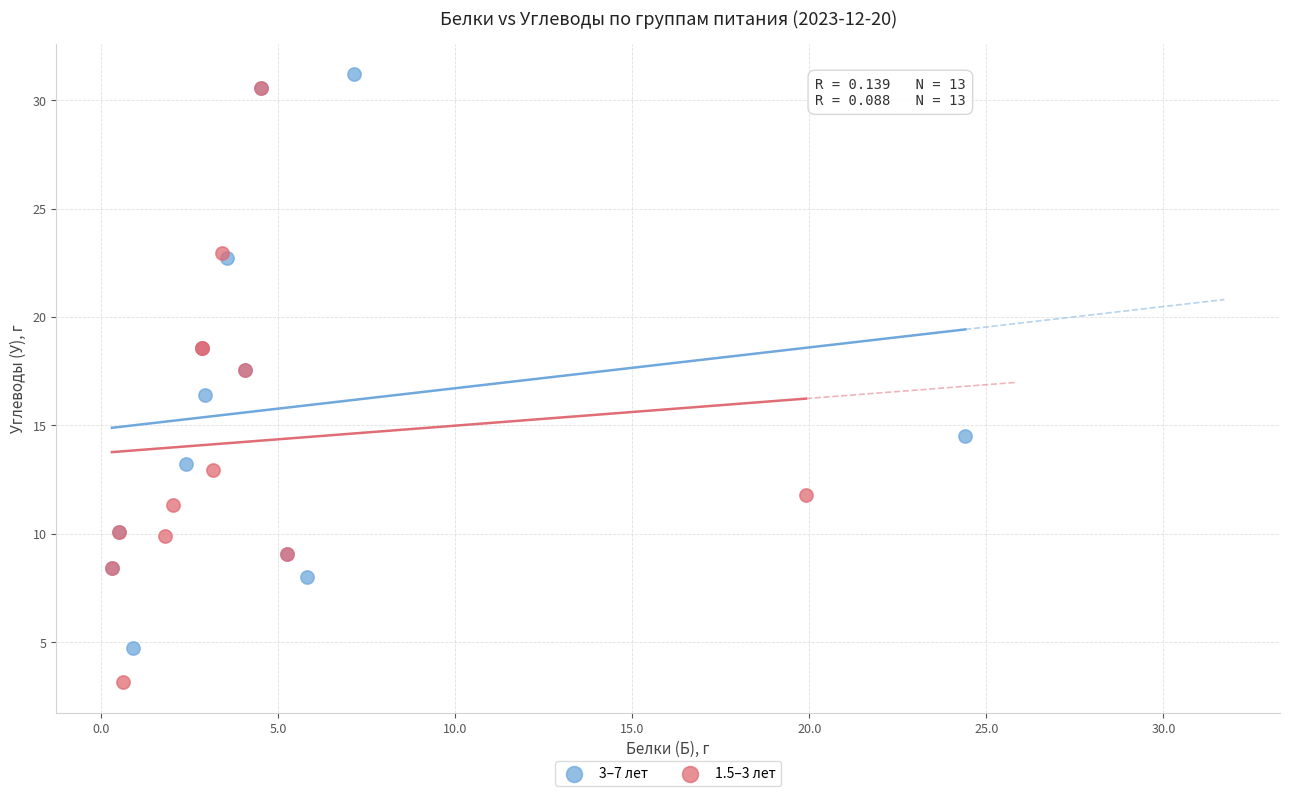

Which series has the widest spread of Y values?

1.5–3 лет